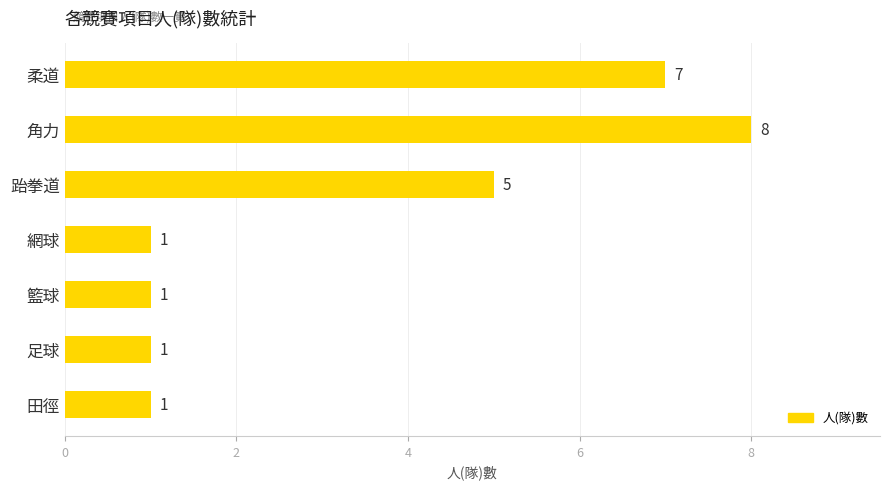

Reading top to bottom, extract all data points from this chart.

柔道=7	角力=8	跆拳道=5	網球=1	籃球=1	足球=1	田徑=1